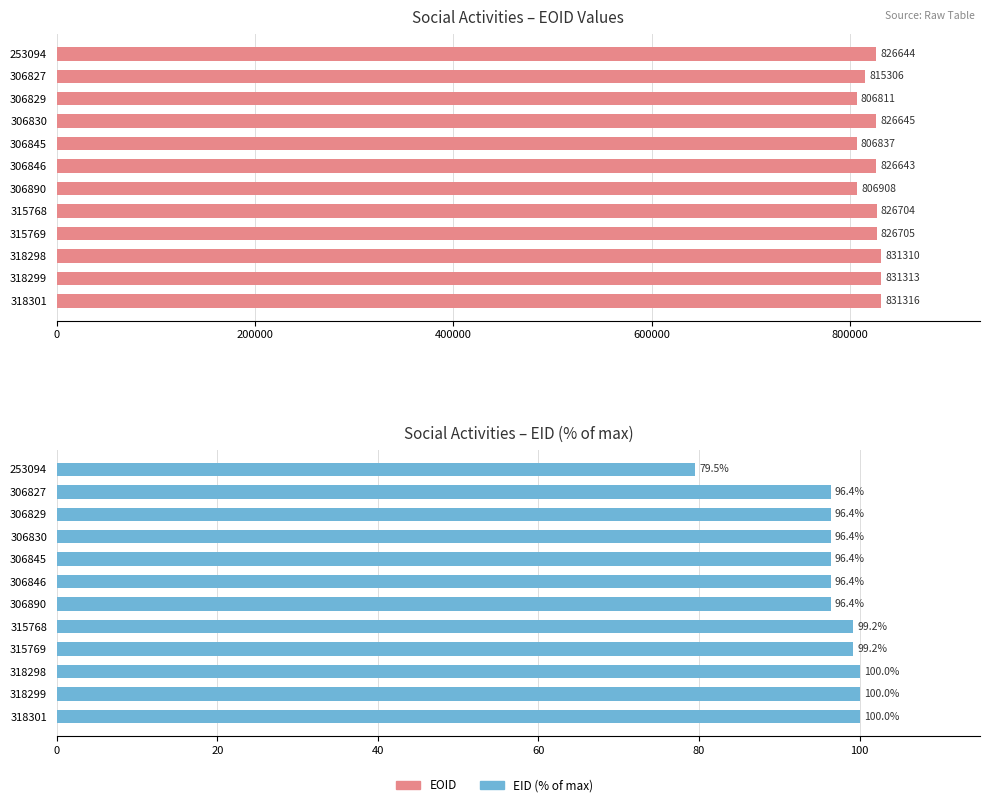

What is the sum of all EOID values?

9863142.0